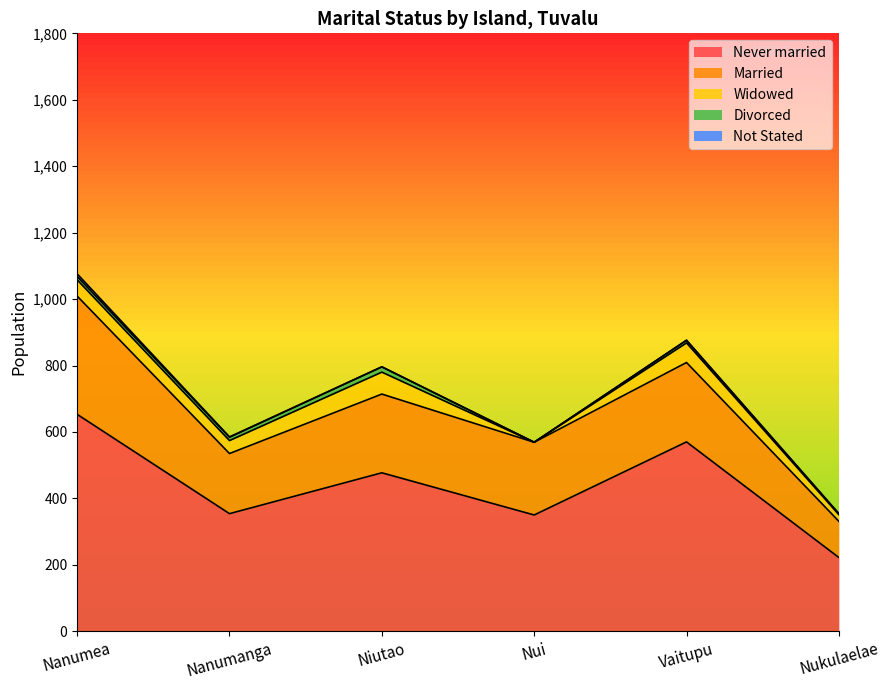

Reading right to left, transcribe all the data shown in this chart.

Never married: Nukulaelae=222	Vaitupu=570	Nui=350	Niutao=477	Nanumanga=354	Nanumea=653
Married: Nukulaelae=109	Vaitupu=239	Nui=219	Niutao=237	Nanumanga=181	Nanumea=356
Widowed: Nukulaelae=20	Vaitupu=59	Nui=0	Niutao=66	Nanumanga=39	Nanumea=49
Divorced: Nukulaelae=3	Vaitupu=8	Nui=0	Niutao=16	Nanumanga=10	Nanumea=10
Not Stated: Nukulaelae=0	Vaitupu=0	Nui=0	Niutao=0	Nanumanga=1	Nanumea=8